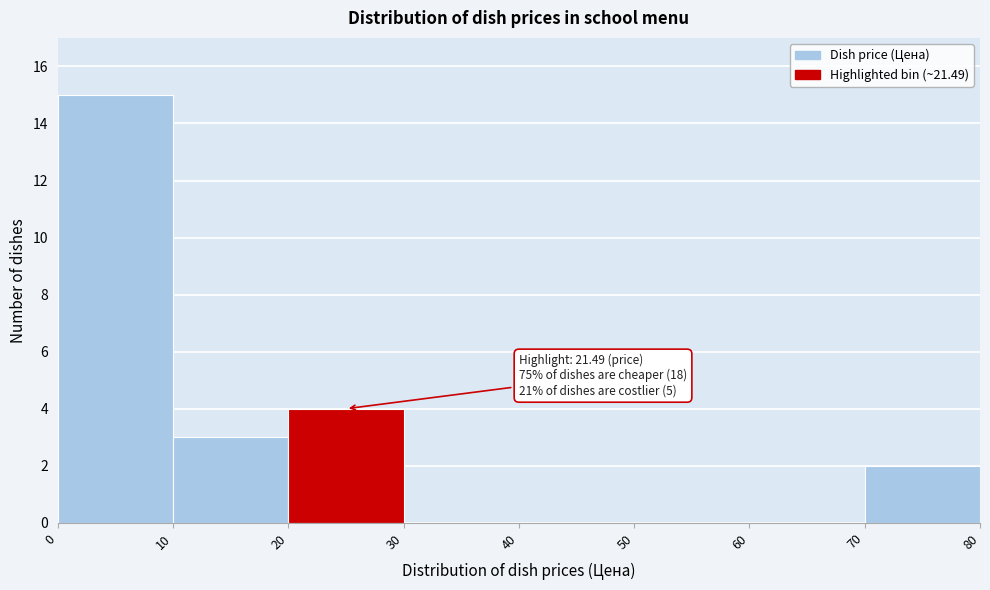

Over which range of the x-axis is the bar tallest?

0 to 10